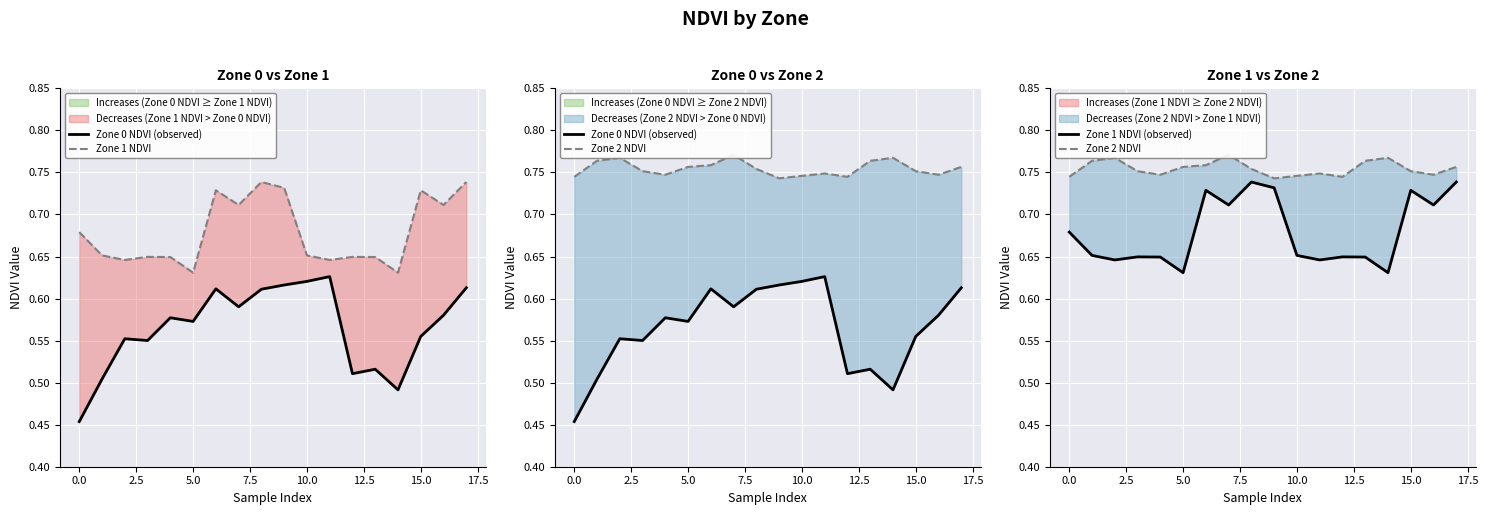

Reading left to right, extract all data points from this chart.

Zone 0 NDVI (observed): 0.5	0.5	0.6	0.6	0.6	0.6	0.6	0.6	0.6	0.6	0.6	0.6	0.5	0.5	0.5	0.6	0.6	0.6
Zone 1 NDVI: 0.7	0.7	0.6	0.6	0.6	0.6	0.7	0.7	0.7	0.7	0.7	0.6	0.6	0.6	0.6	0.7	0.7	0.7
Zone 2 NDVI: 0.7	0.8	0.8	0.8	0.7	0.8	0.8	0.8	0.8	0.7	0.7	0.7	0.7	0.8	0.8	0.8	0.7	0.8
Zone 1 NDVI (observed): 0.7	0.7	0.6	0.6	0.6	0.6	0.7	0.7	0.7	0.7	0.7	0.6	0.6	0.6	0.6	0.7	0.7	0.7